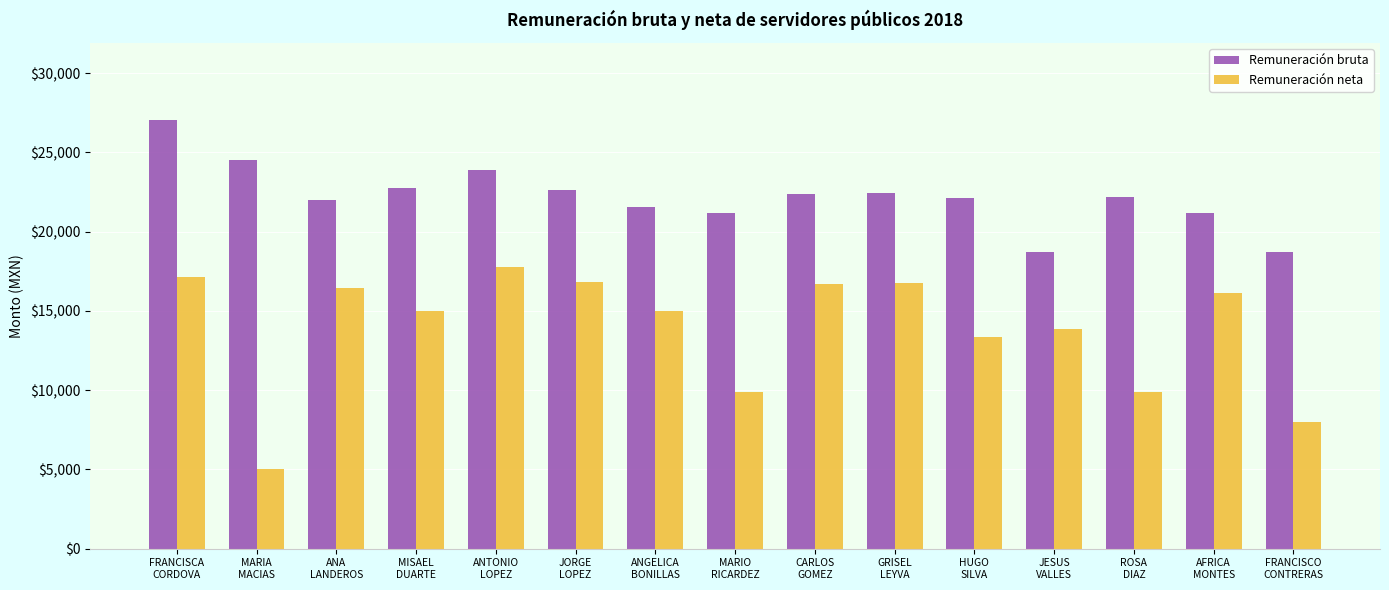

The Remuneración bruta series shows 9132.3 at CARLOS
GOMEZ. True or false?

False